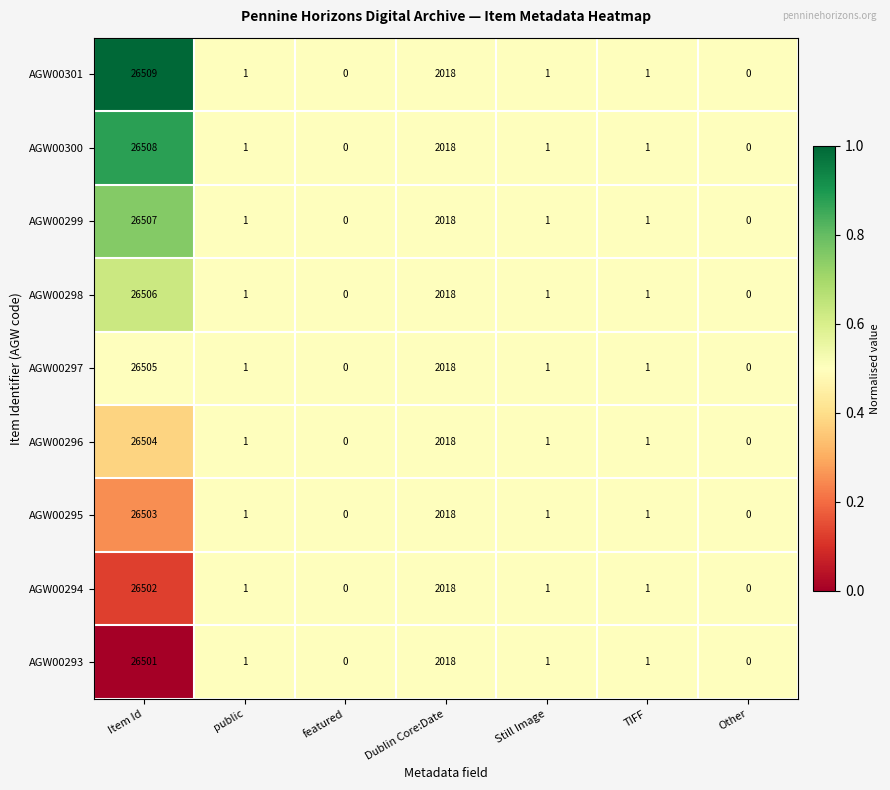

Is it true that AGW00294 equals 0 at Other?

True